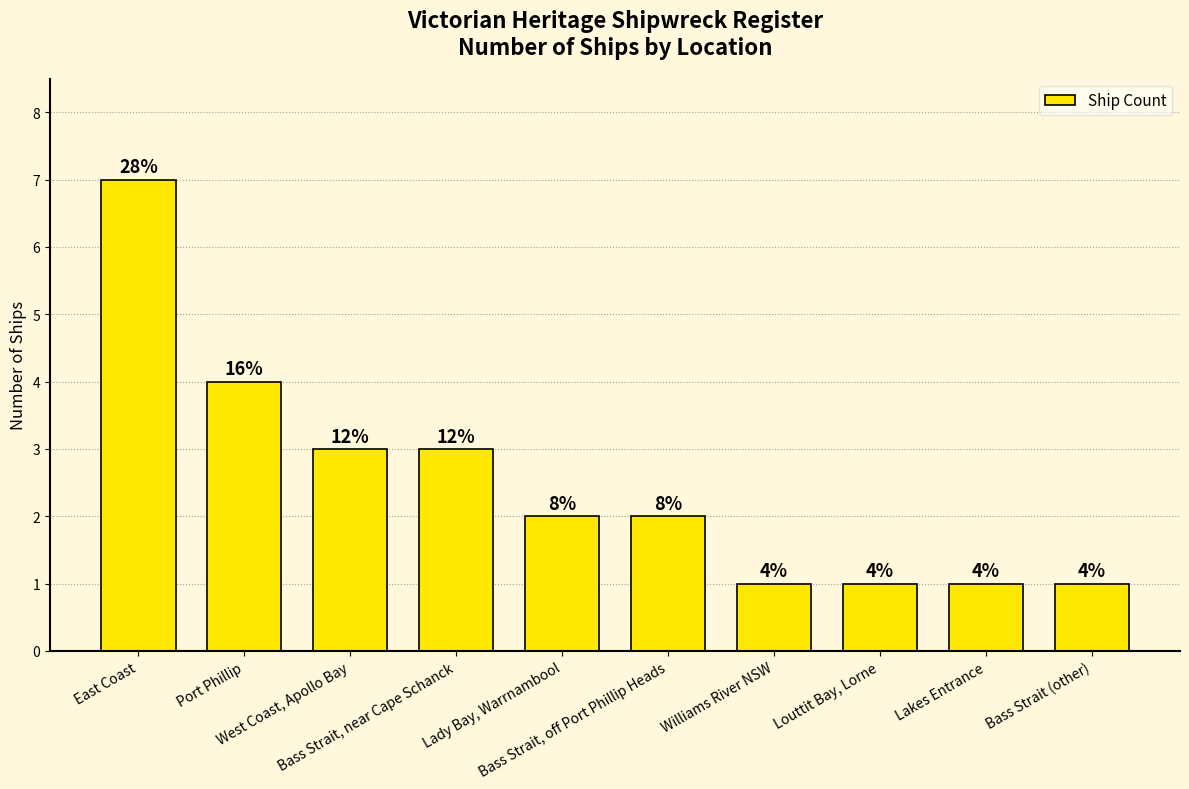

Which label corresponds to the smallest value in the chart?

Williams River NSW